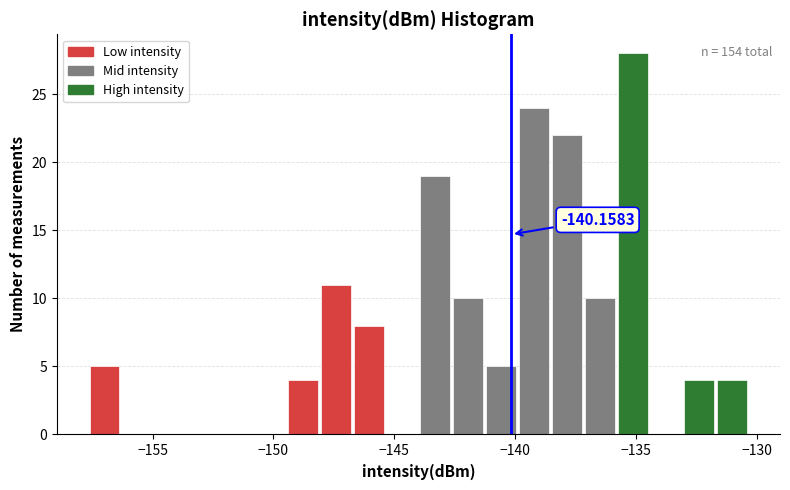

Around what value on the x-axis is the tallest bar? Give the approximate position of its centre, as read against the axis.

-135.0